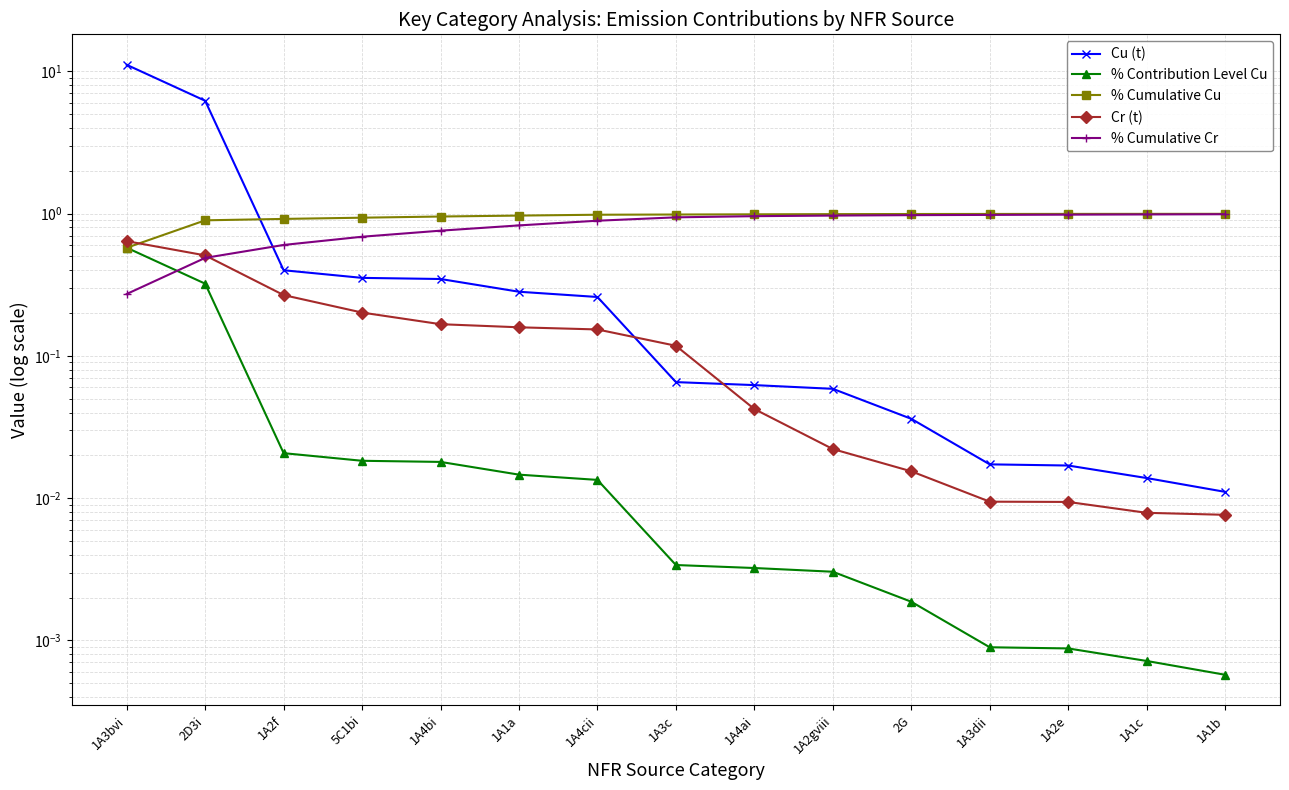

What position from the left is 1A2f?

3